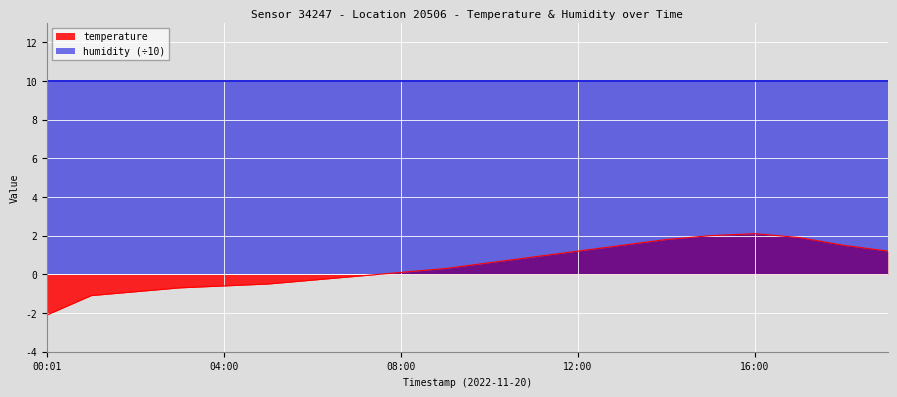

Which series has the widest spread of values?

temperature